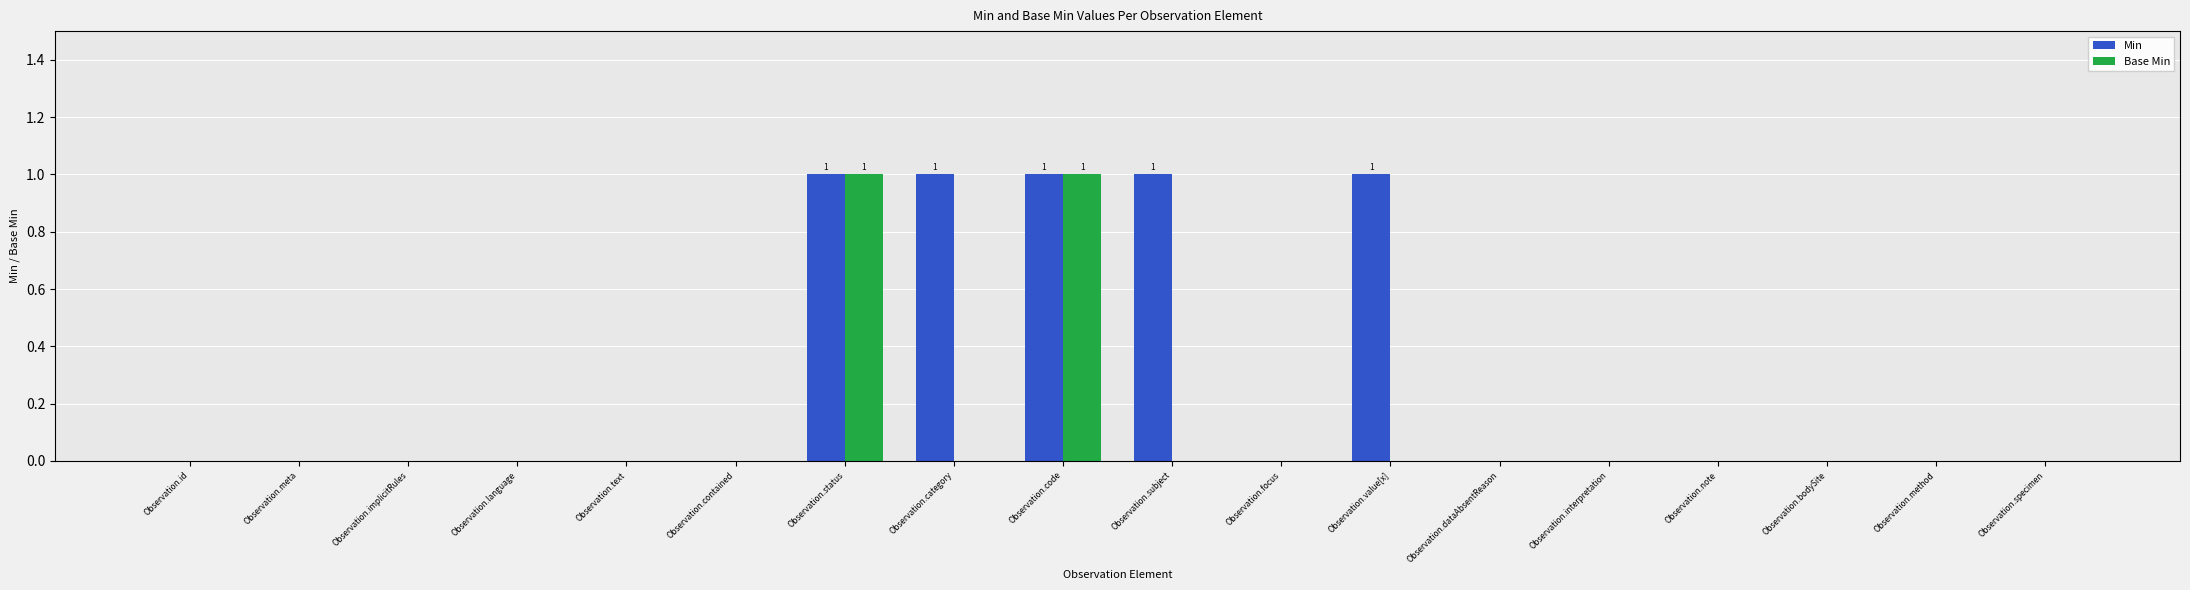

The Base Min series shows 0 at Observation.method. True or false?

True